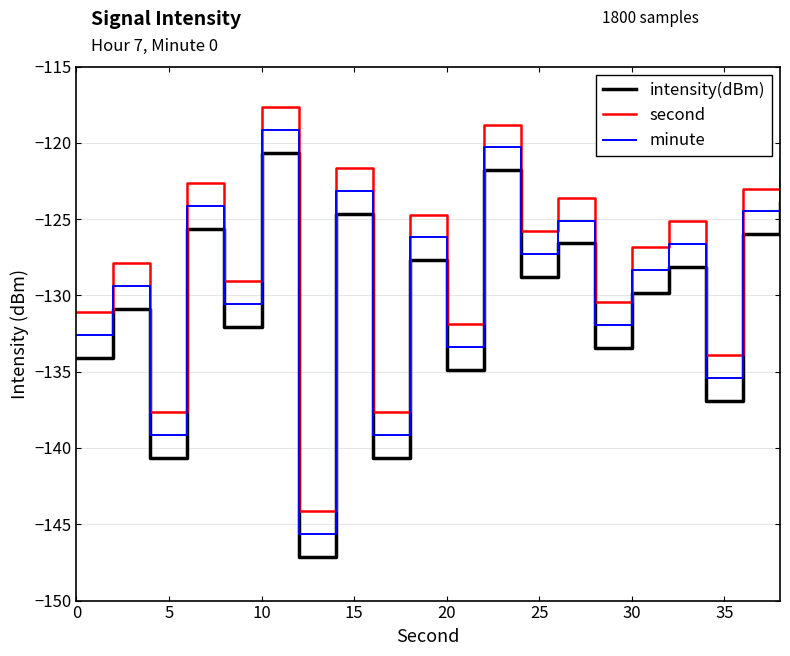

Does the chart display data point markers on the line(s)?

No